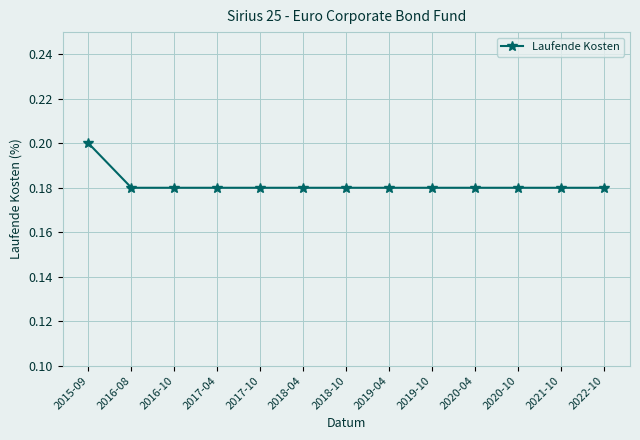

At which category does the chart reach its peak across all series?

2015-09